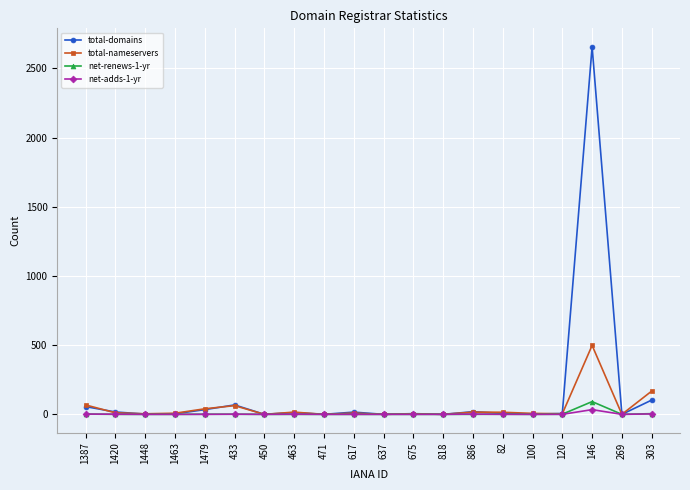

What is the difference between the maximum and minimum values in the total-nameservers series?

498